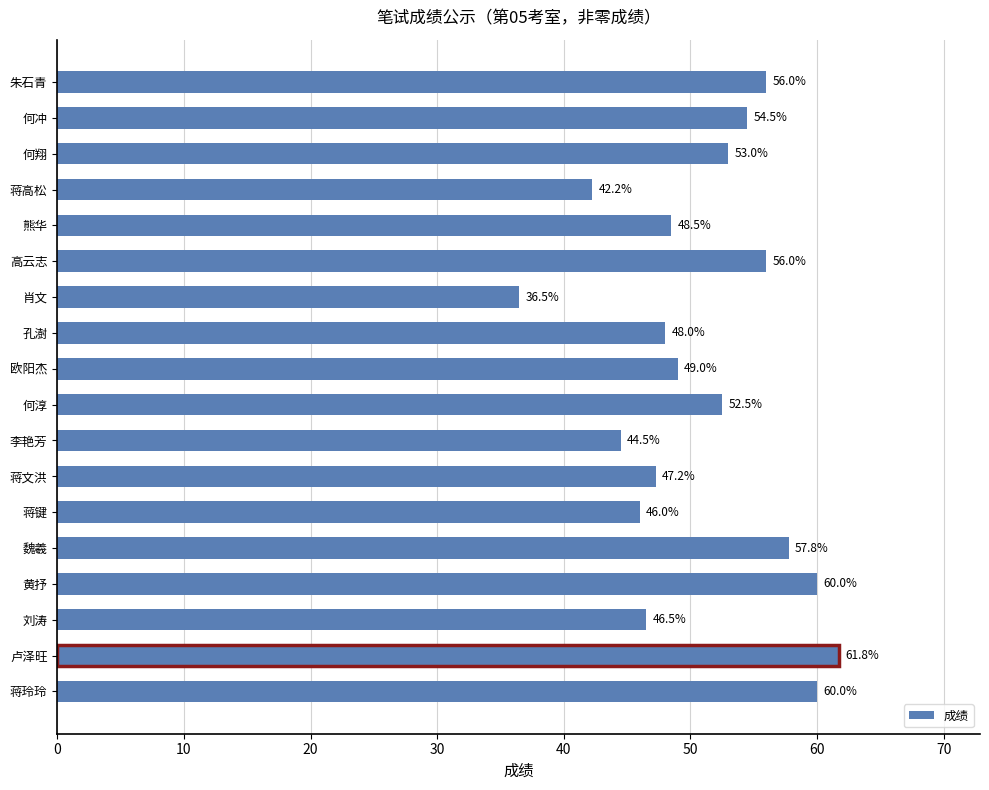

How many bars are there in total?

18